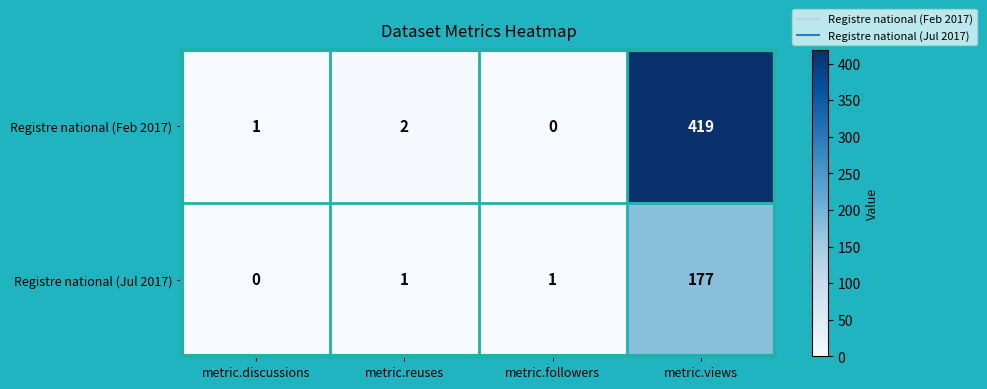

How many distinct data groups are displayed?

2